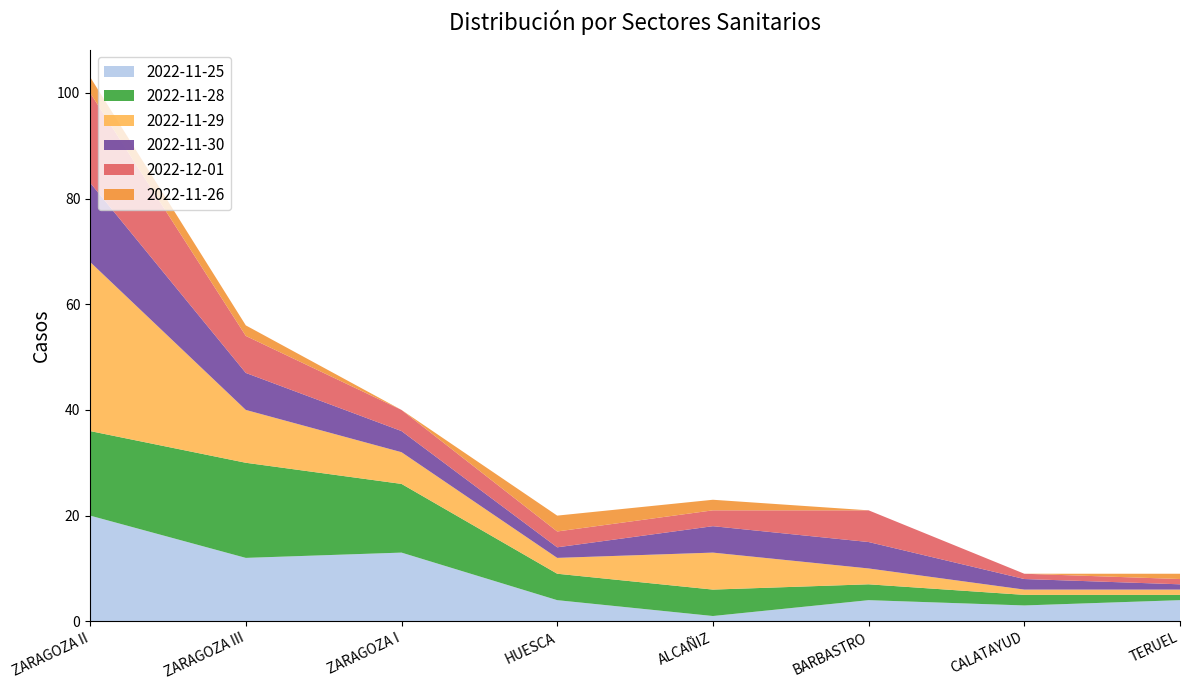

Reading left to right, extract all data points from this chart.

2022-11-25: 20	12	13	4	1	4	3	4
2022-11-28: 16	18	13	5	5	3	2	1
2022-11-29: 32	10	6	3	7	3	1	1
2022-11-30: 15	7	4	2	5	5	2	1
2022-12-01: 17	7	4	3	3	6	1	1
2022-11-26: 3	2	0	3	2	0	0	1